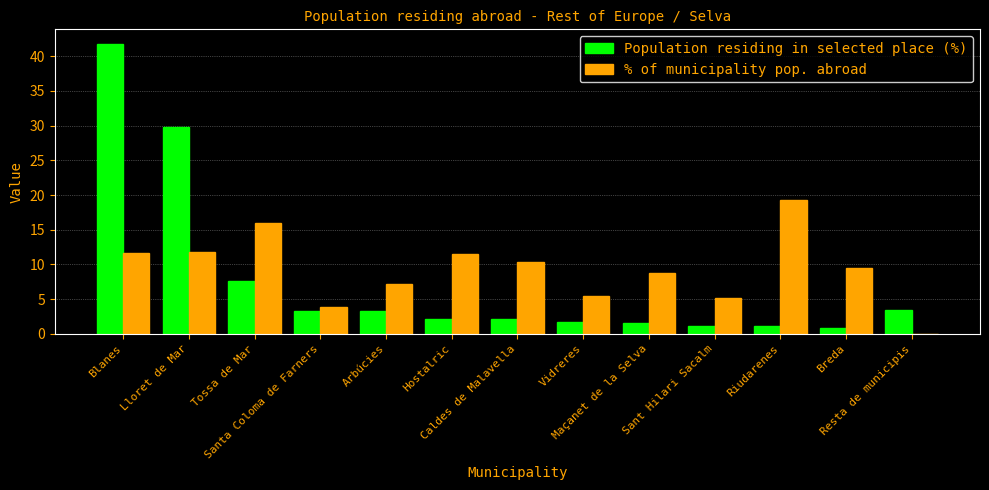

What is the sum of all % of municipality pop. abroad values?

120.4